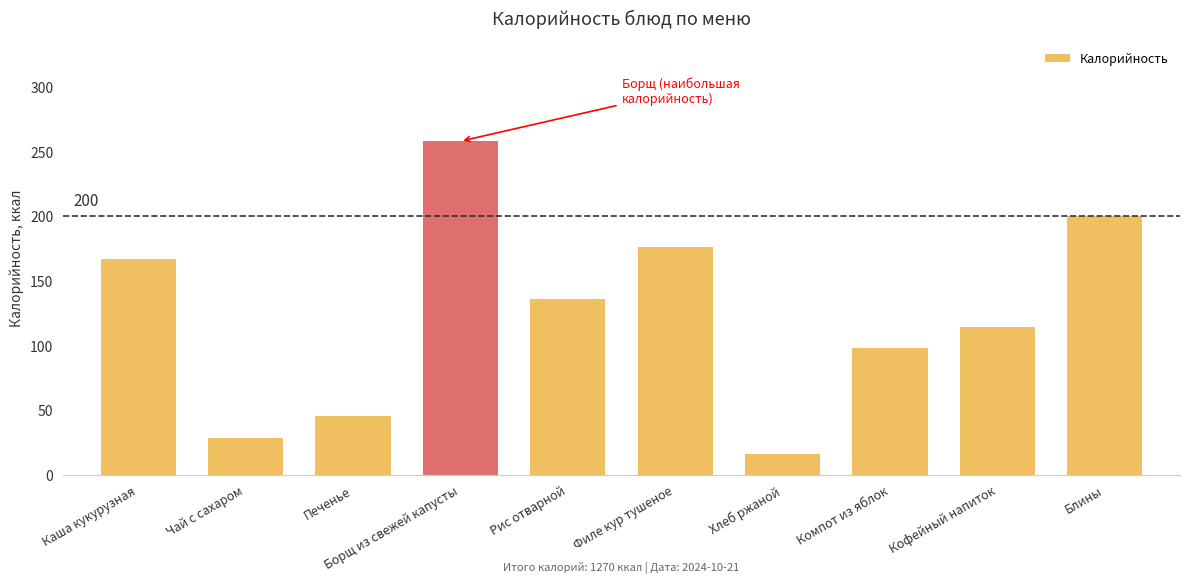

Rank the categories by value from highest to lowest.

Борщ из свежей капусты, Блины, Филе кур тушеное, Каша кукурузная, Рис отварной, Кофейный напиток, Компот из яблок, Печенье, Чай с сахаром, Хлеб ржаной